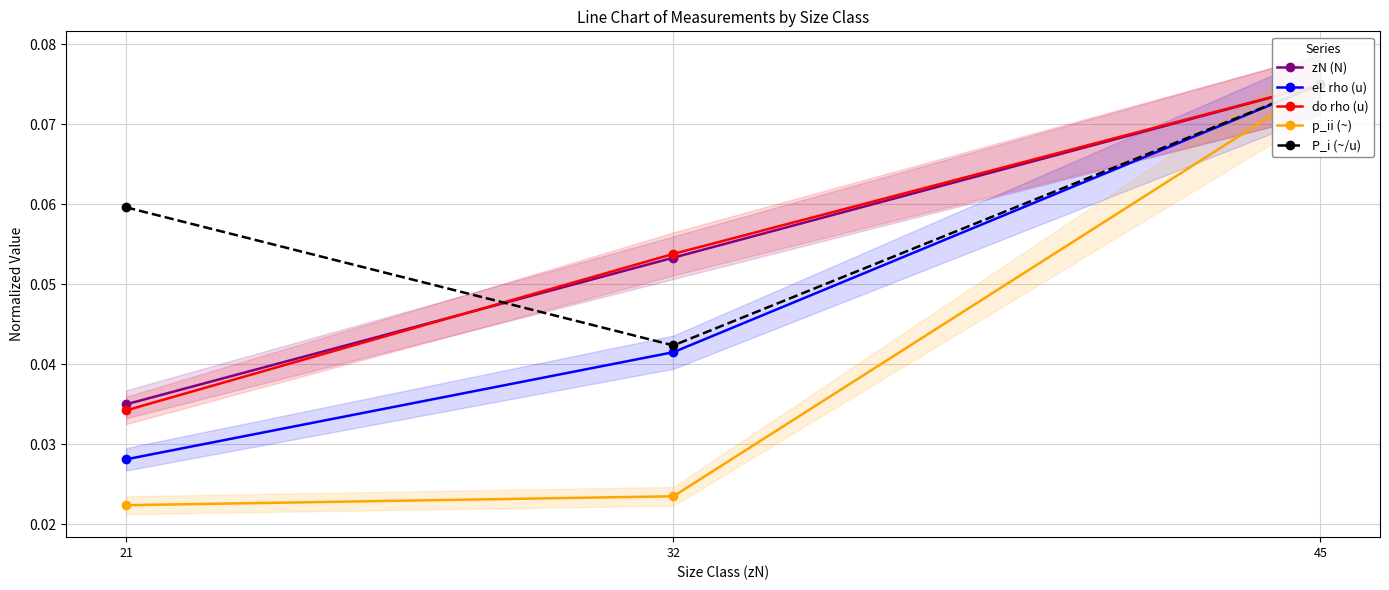

Is the value of p_ii (~) at 21 greater than the value of P_i (~/u) at 21?

No